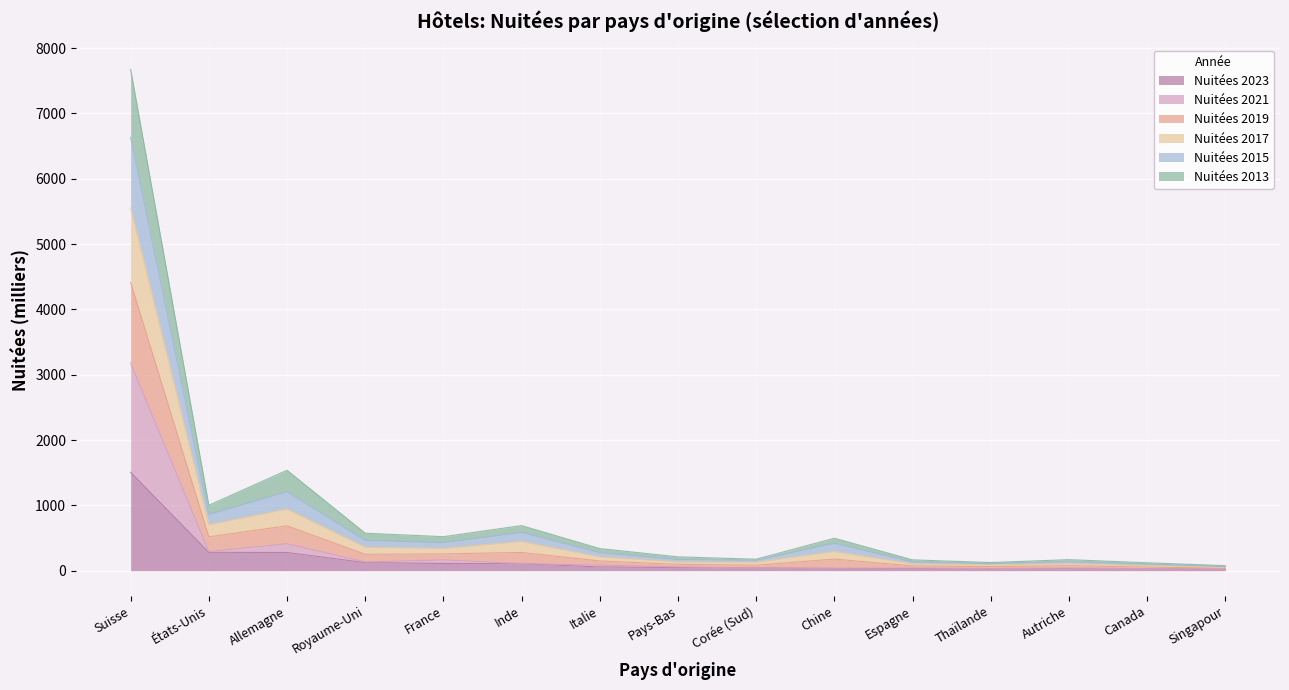

What is the label of the 9th point from the left?

Corée (Sud)